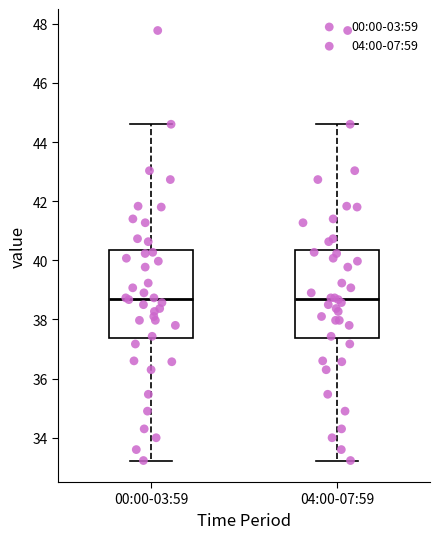

Reading left to right, read every box against the y-axis: the position of its median line, the range the box covers, and the ends of its whiskers. The values are not printed on the chart, so give them approximately, as read against the axis.

00:00-03:59: median 38.8, box 37.4 to 40.4, whiskers 33.2 to 44.6
04:00-07:59: median 38.8, box 37.4 to 40.4, whiskers 33.2 to 44.6